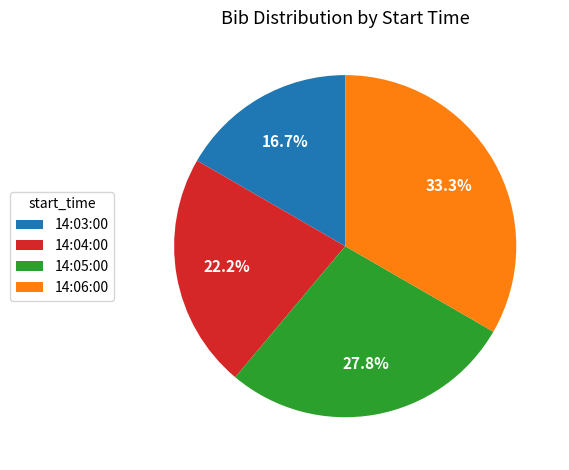

Is there any slice that represents more than half of the pie?

No